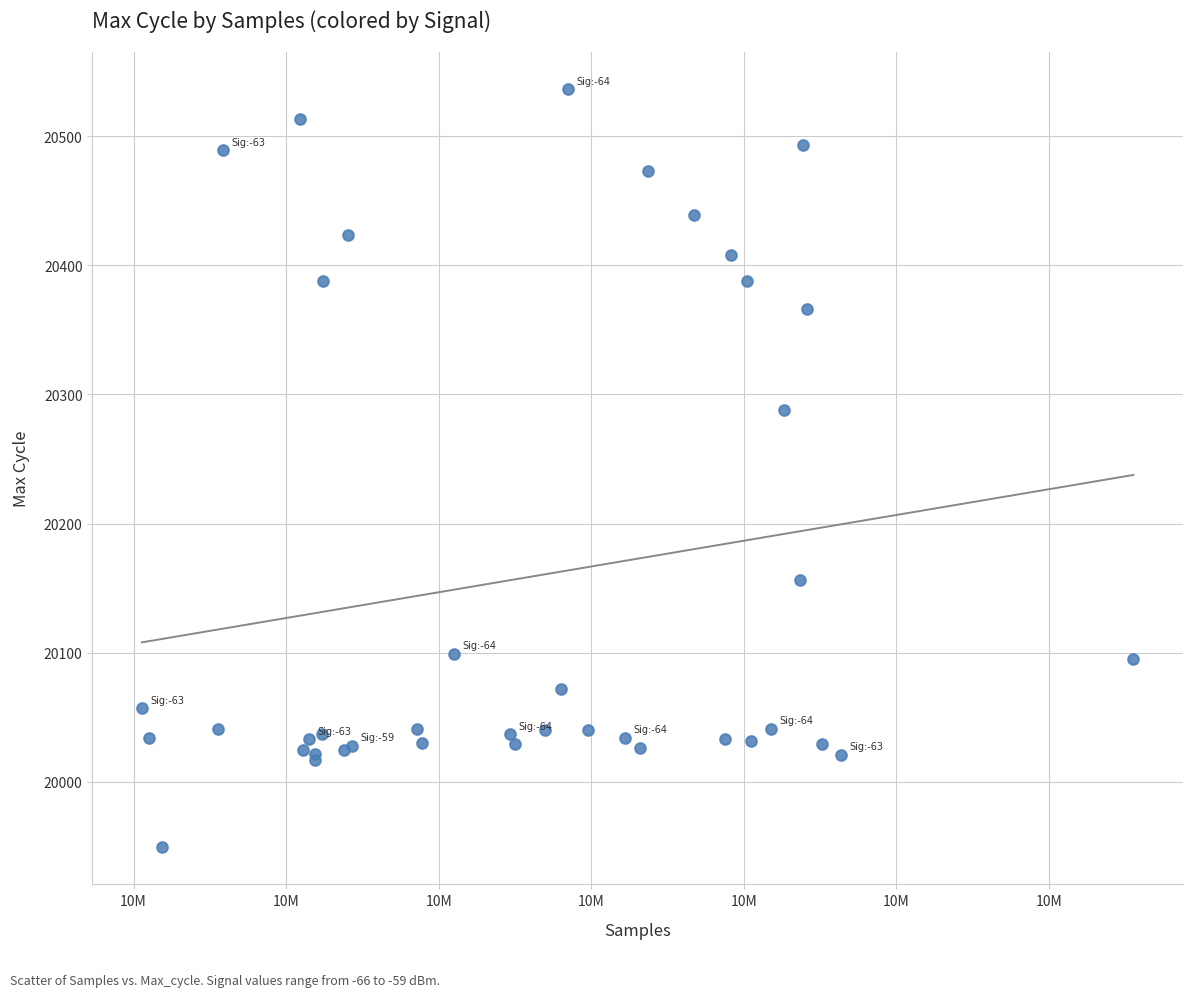

What Y value in the scatter plot is closest to 20243?

20288